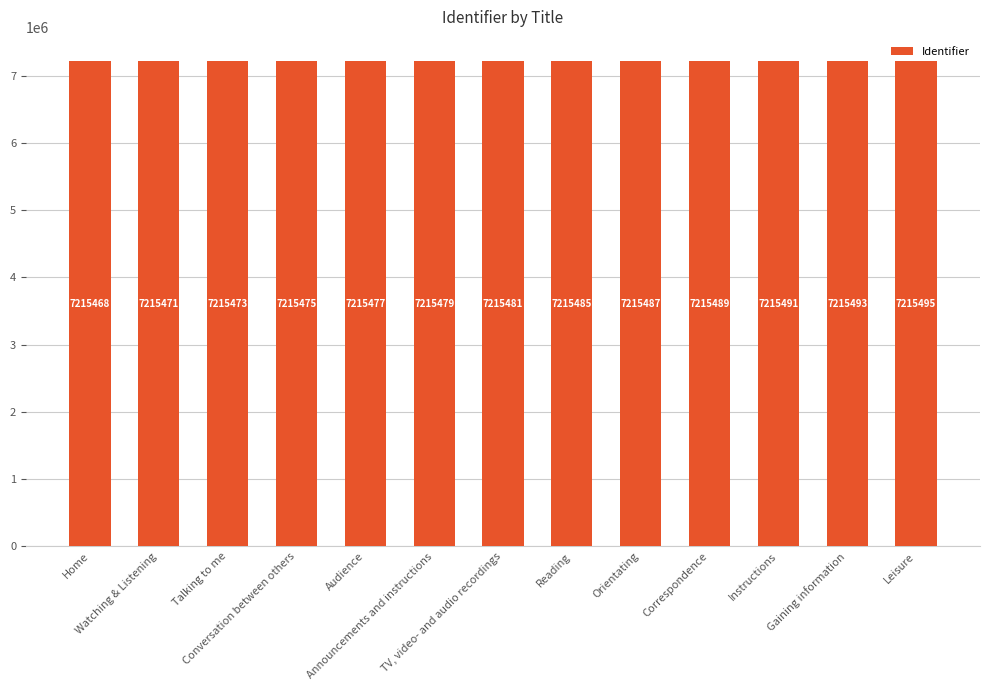

Does the chart contain stacked bars?

No